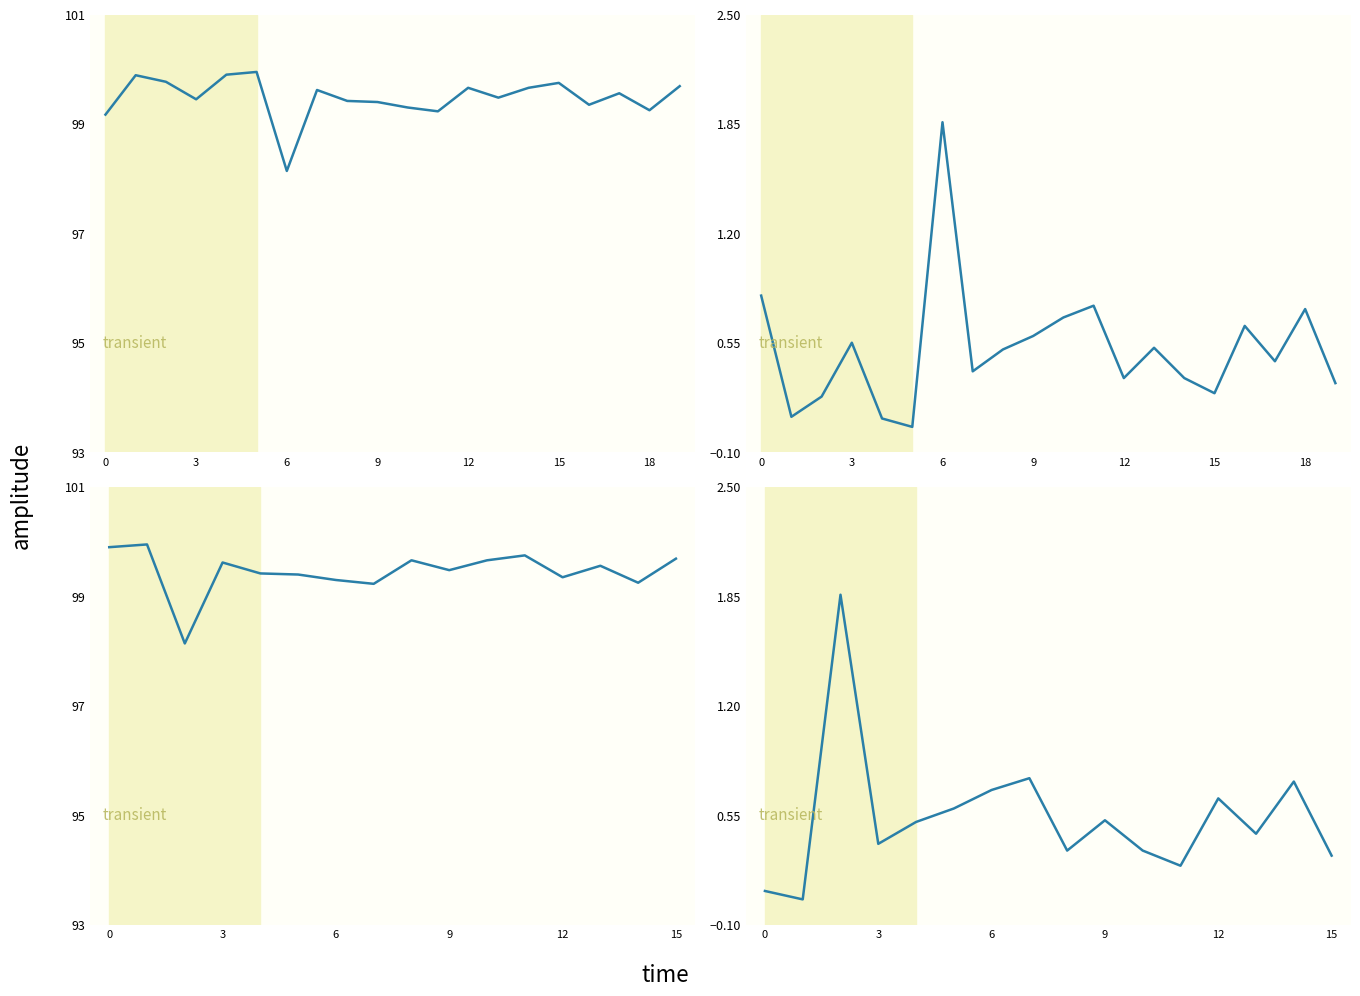

True or false: Declines % and Success % intersect in this chart.

False